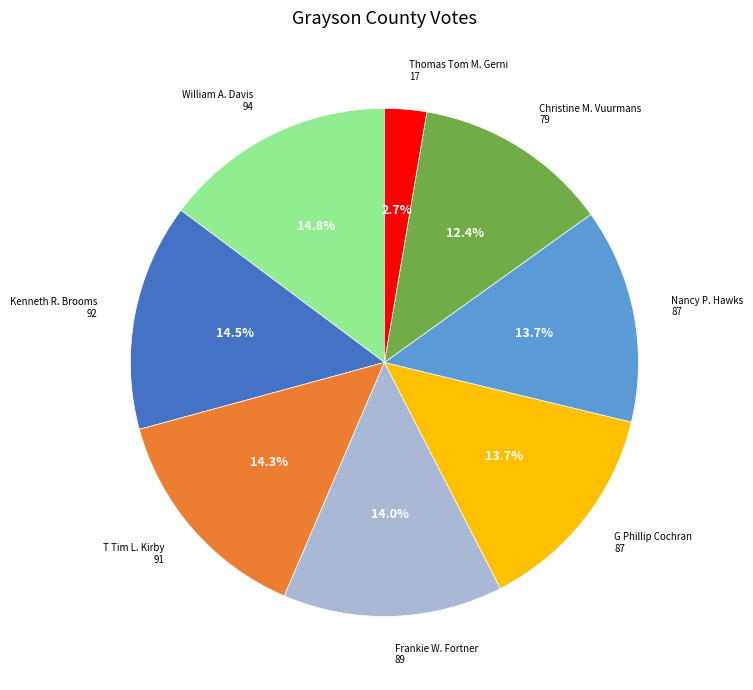

Does any single category account for the majority?

No